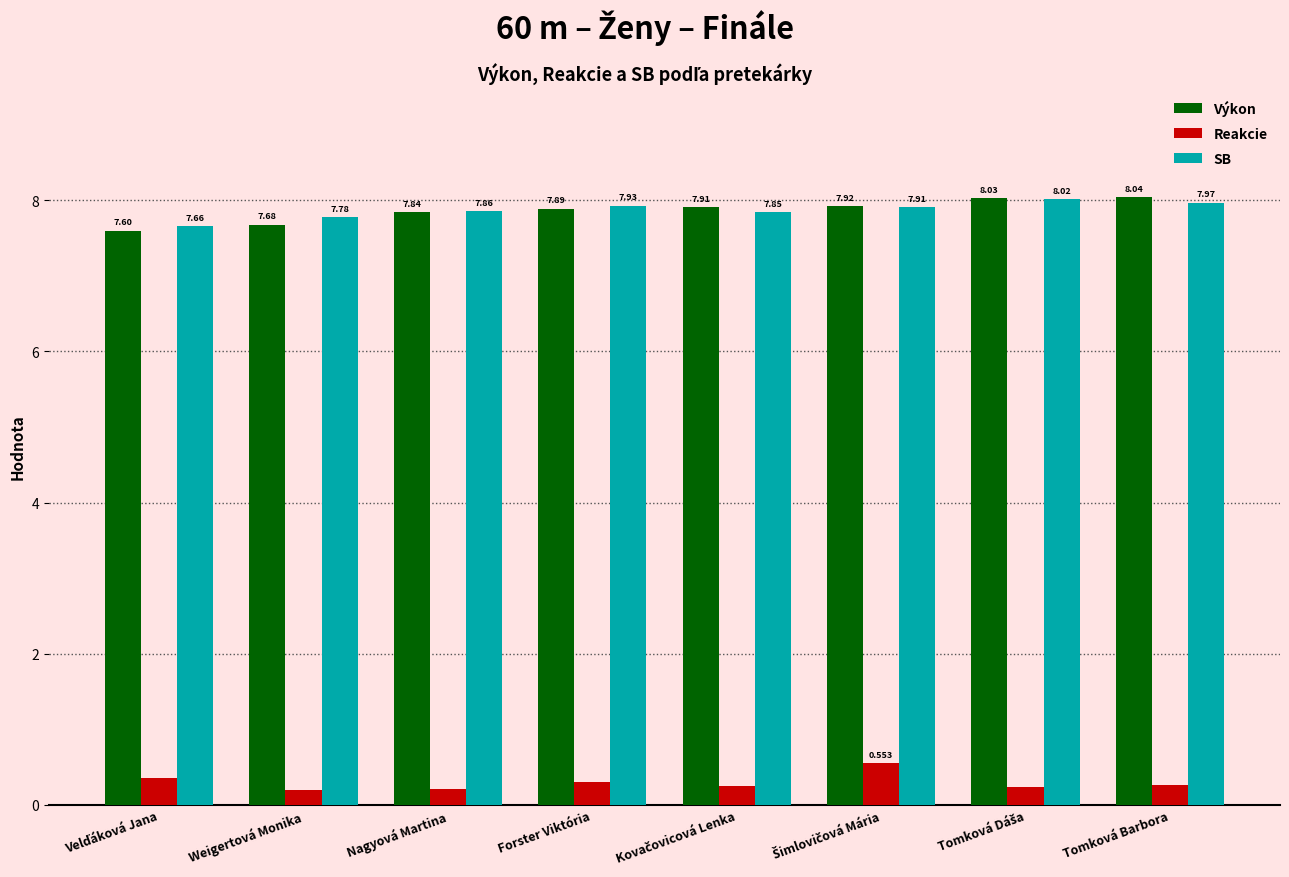

True or false: SB has a value of 2.0 at Tomková Barbora.

False